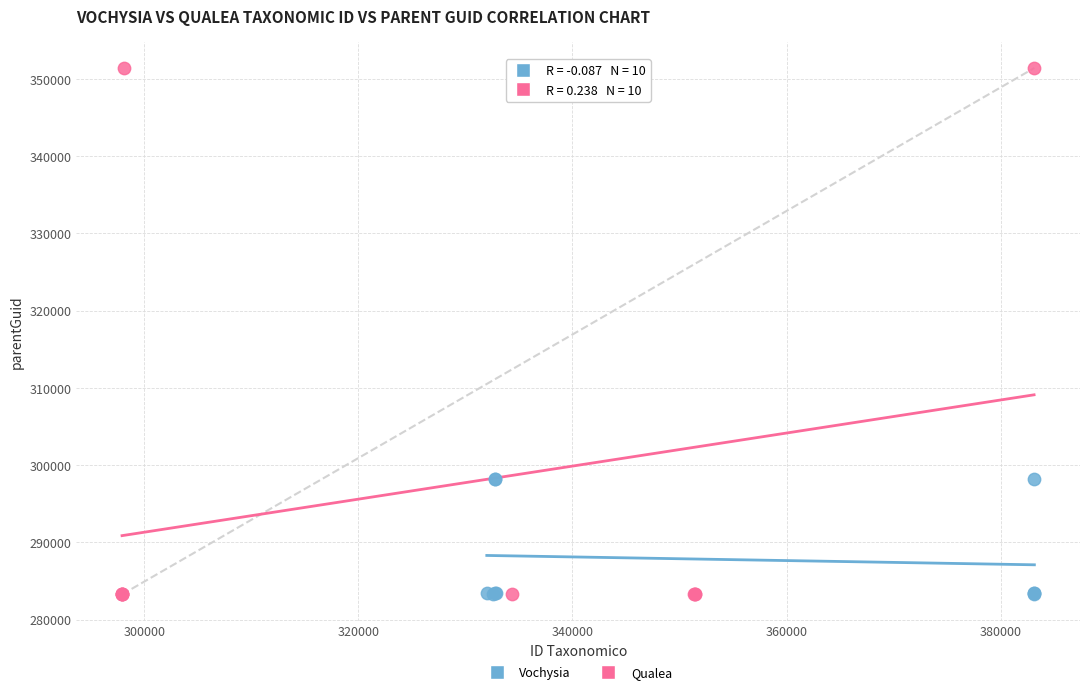

Which series has the widest spread of Y values?

Qualea